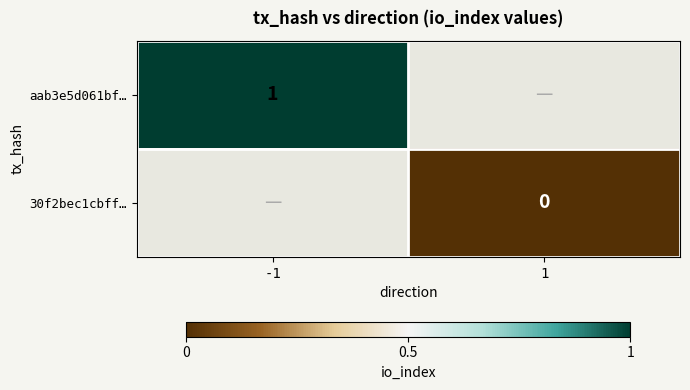

At how many categories does at least one series exceed 0?

1